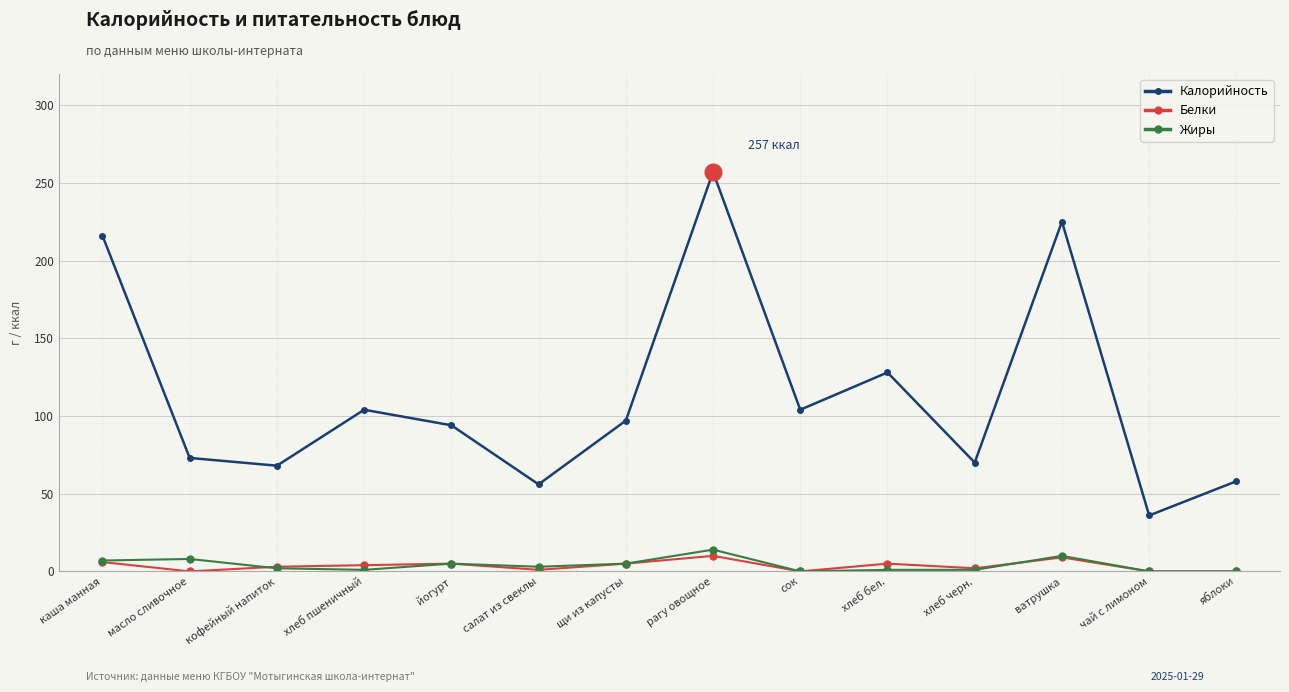

How many data points in Калорийность are less than 97?

7